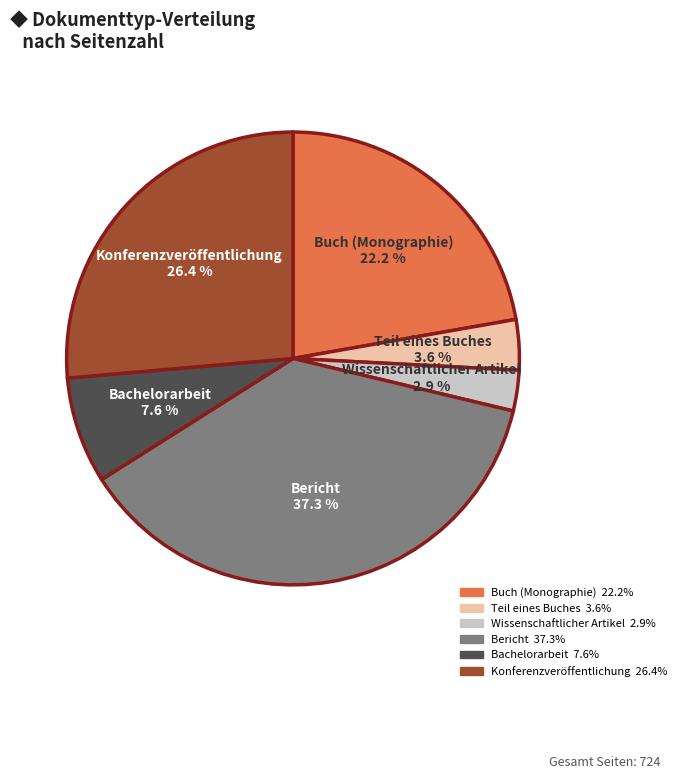

What percentage is NOT represented by Bericht?

62.7%